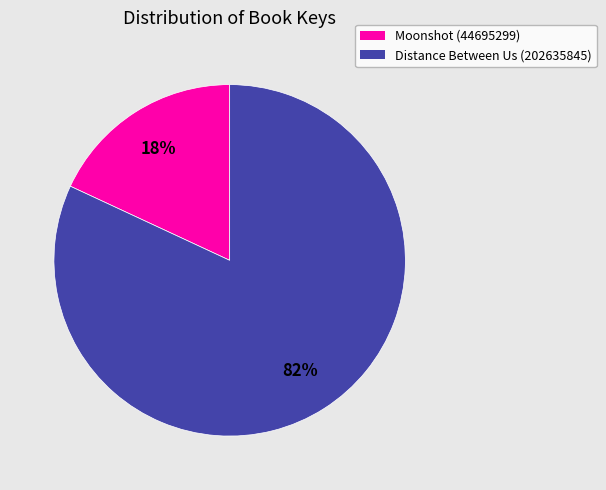

To the nearest percent, what percentage of the pie is Distance Between Us (202635845)?

82%